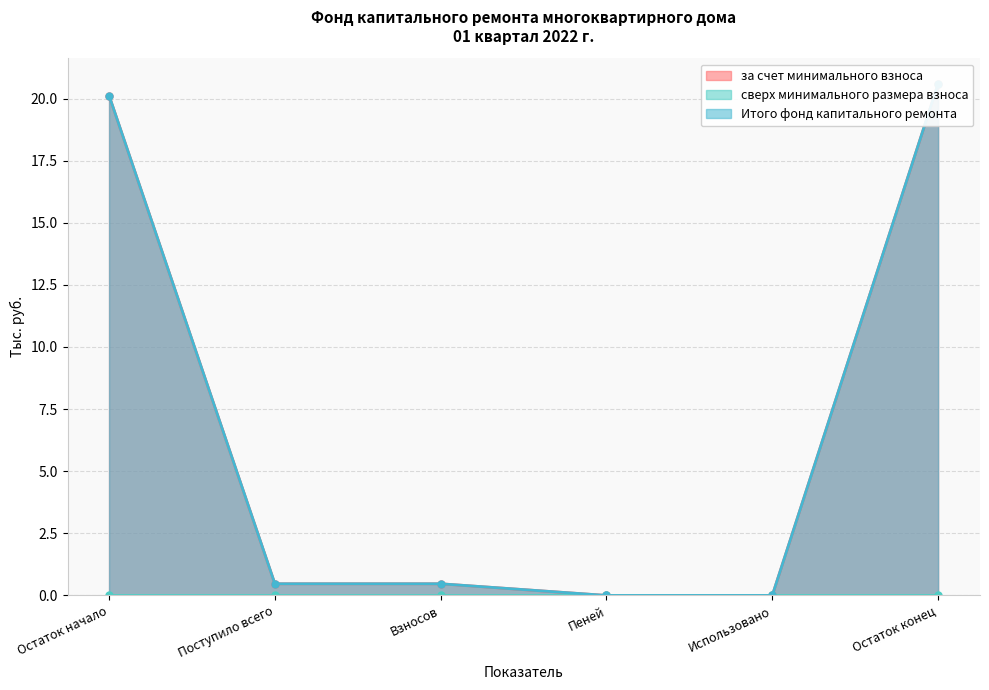

Is the value of Итого фонд капитального ремонта at Использовано greater than the value of за счет минимального взноса at Использовано?

No